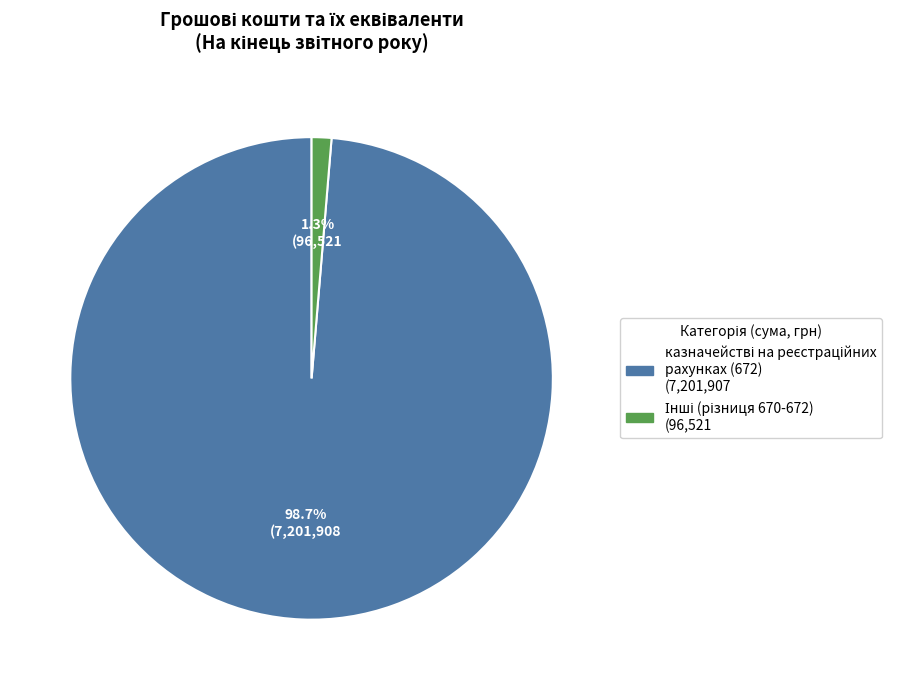

Does any single category account for the majority?

Yes